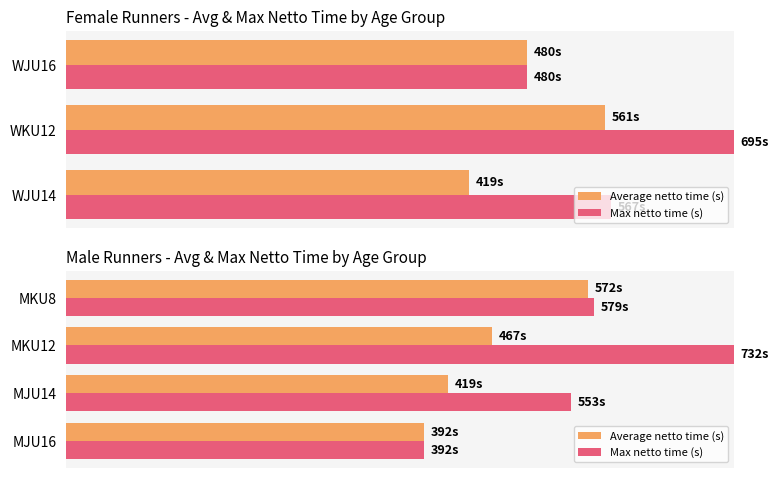

List the series in order of their overall mean, highest first.

Max netto time (s), Average netto time (s)